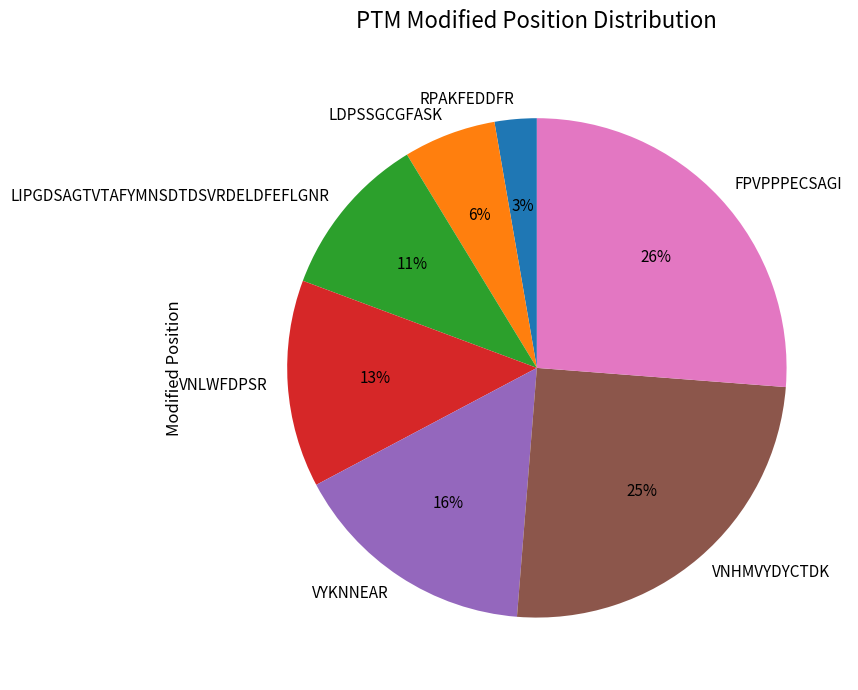

Which has a higher value, RPAKFEDDFR or FPVPPPECSAGI?

FPVPPPECSAGI